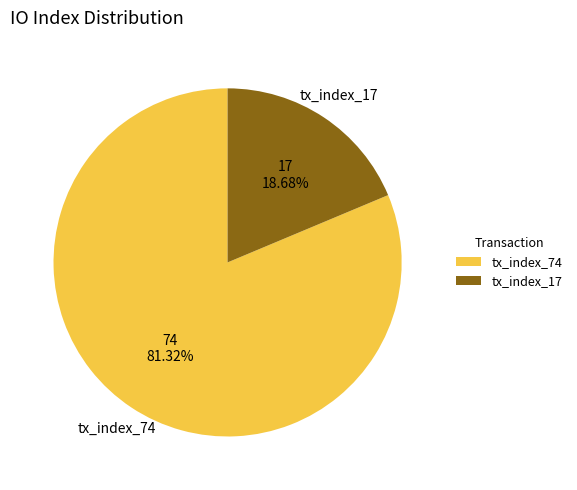

Is it true that tx_index_74 is 81% of the pie?

True